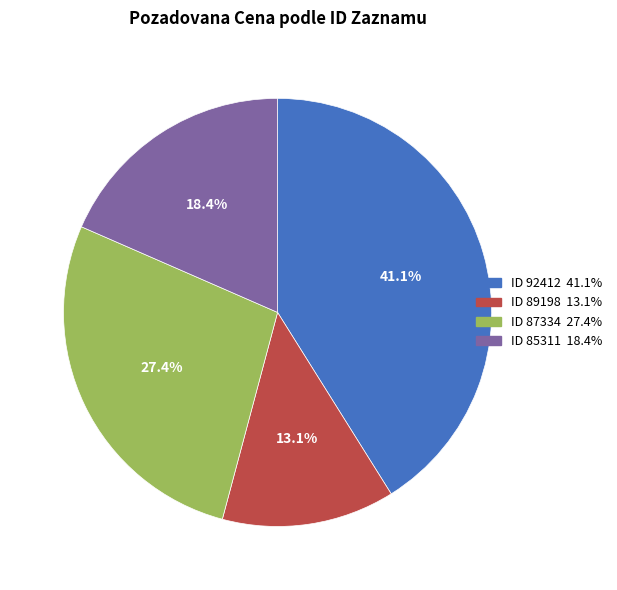

Is there any slice that represents more than half of the pie?

No